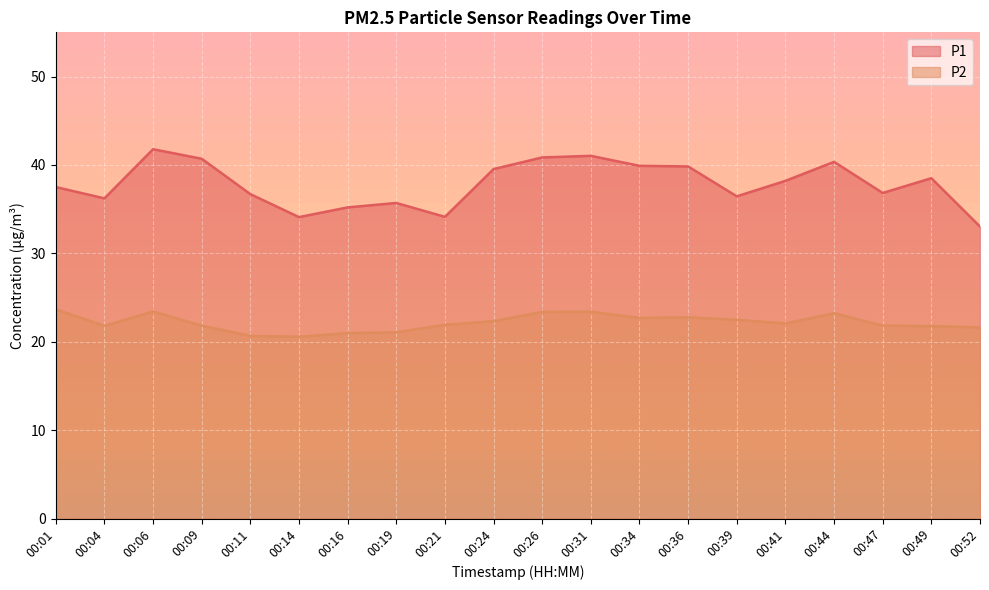

Which series has the widest spread of values?

P1